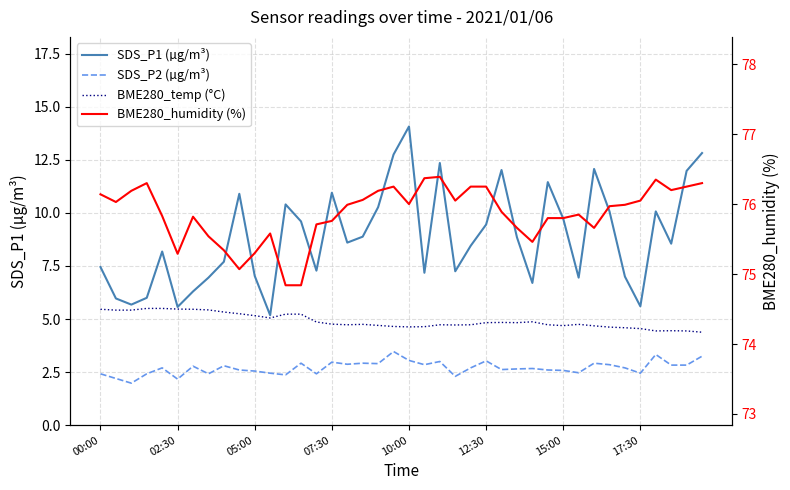

Which series has the widest spread of values?

SDS_P1 (µg/m³)